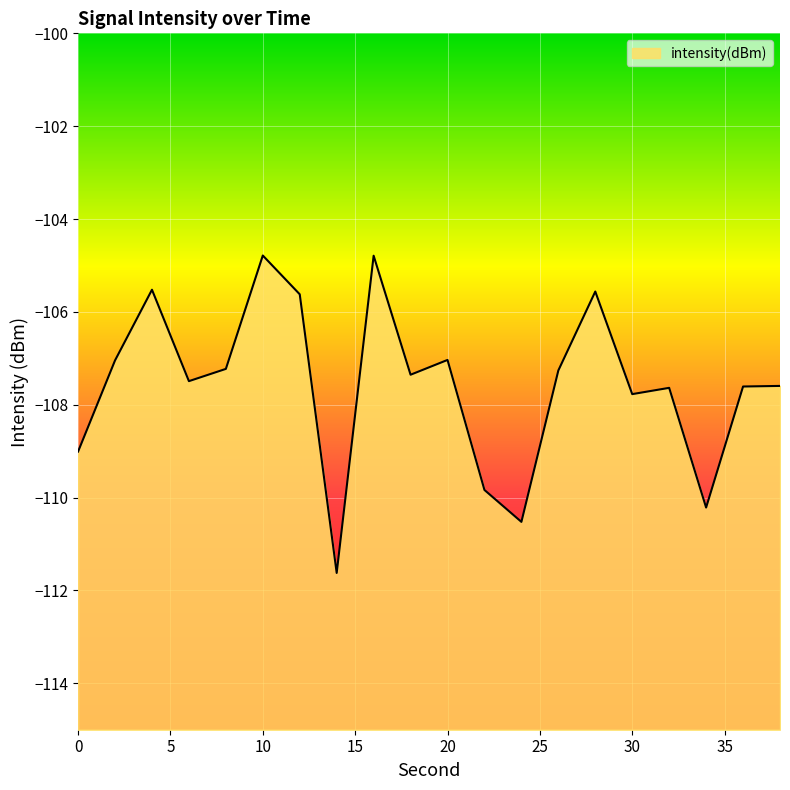

Where does the data first go above -107?

4